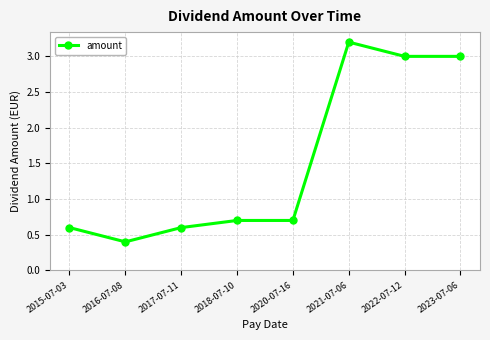

What is the change in value from 2015-07-03 to 2016-07-08?

-0.2